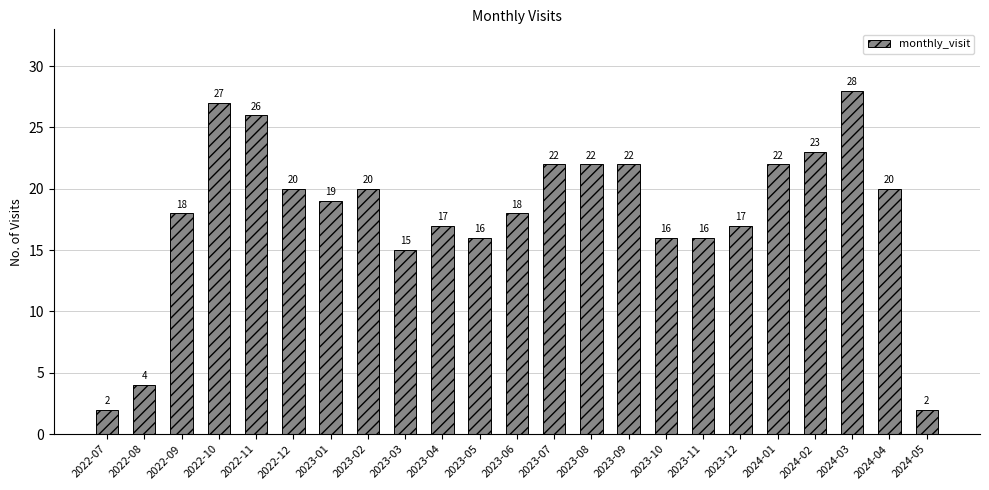

Which category has the highest value across all series?

2024-03